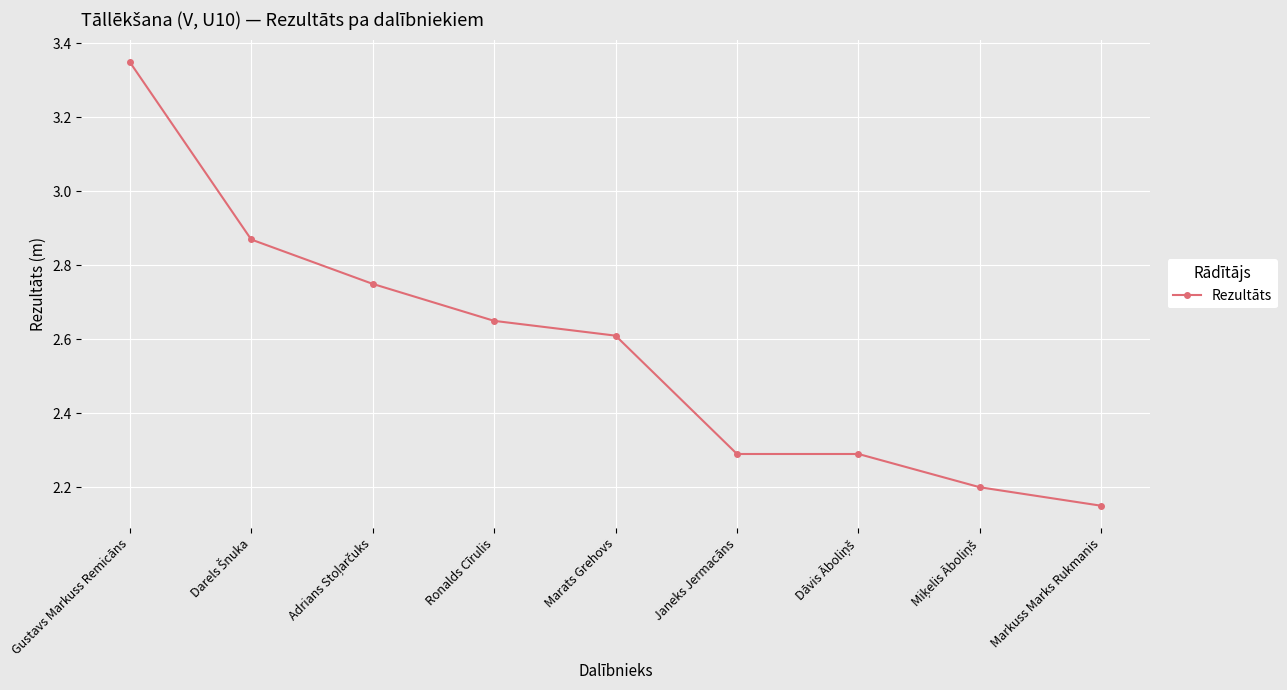

Count the values in the range 2 to 3.

8